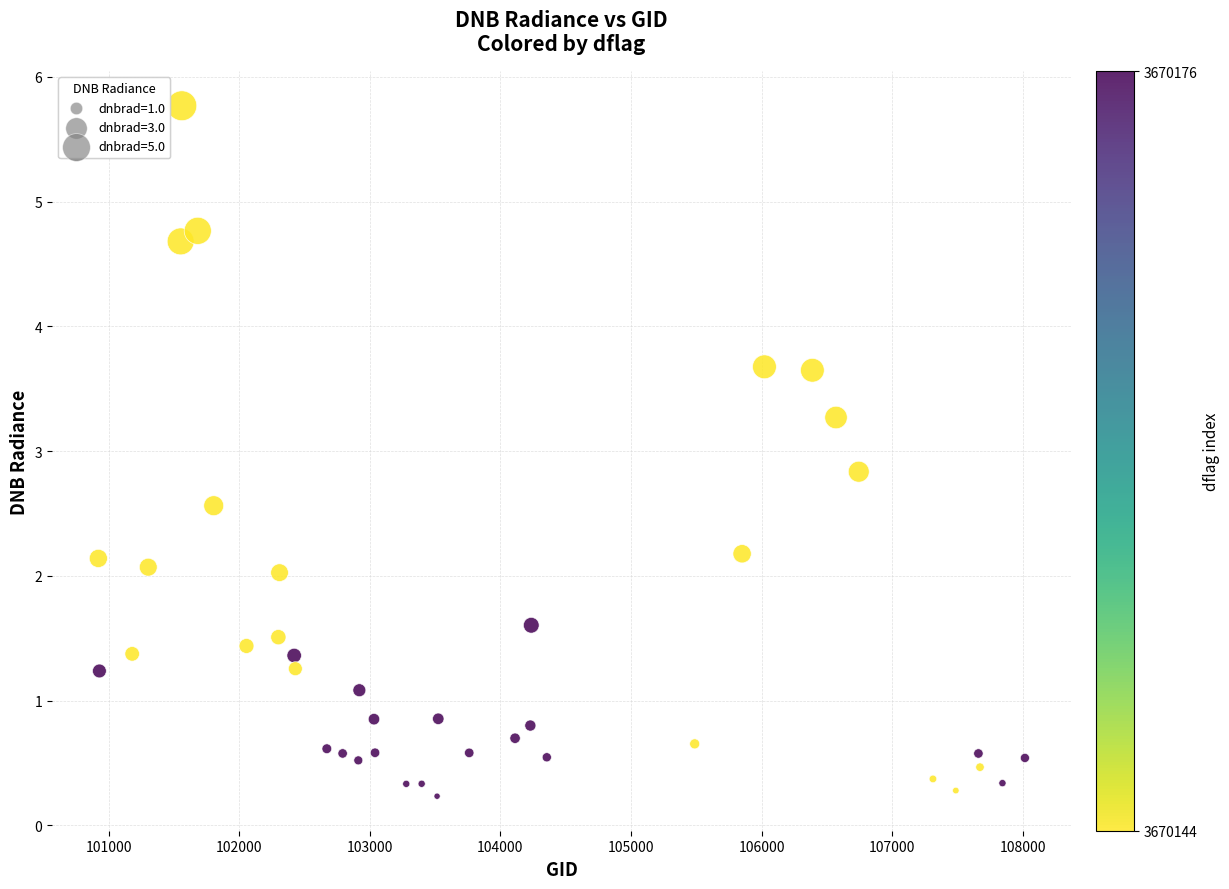

What Y value in the scatter plot is closest to 3?

2.8